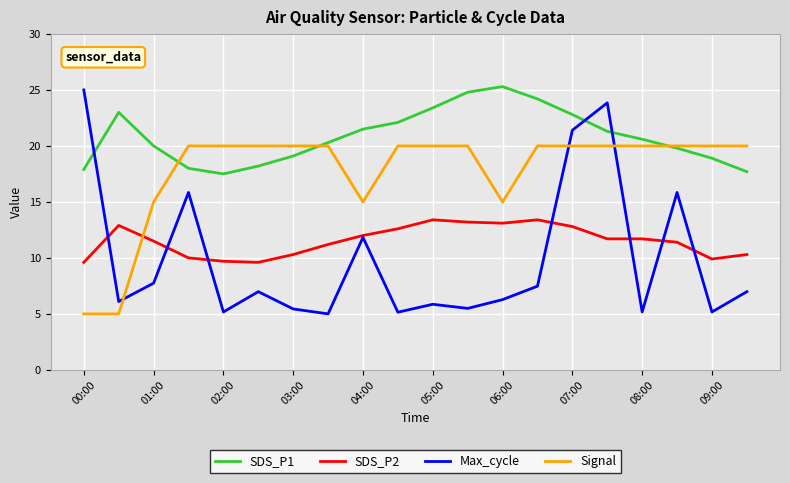

True or false: Signal and Max_cycle intersect in this chart.

True